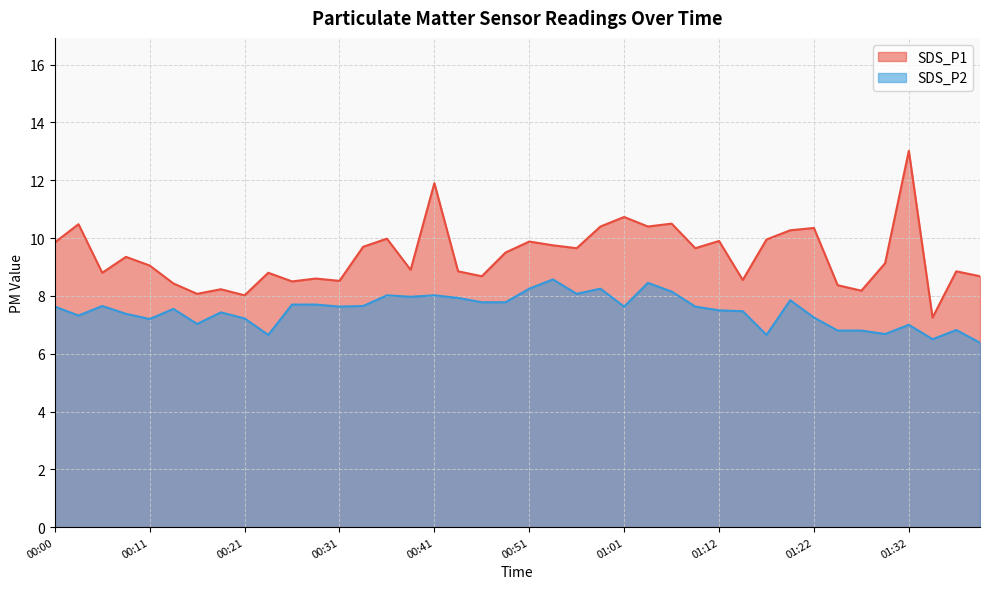

What is the difference between the highest and lowest values at 01:32?

6.0